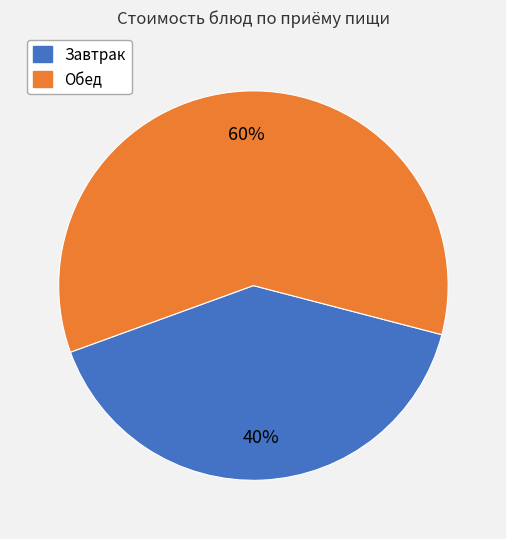

Is Завтрак the majority of the pie?

No